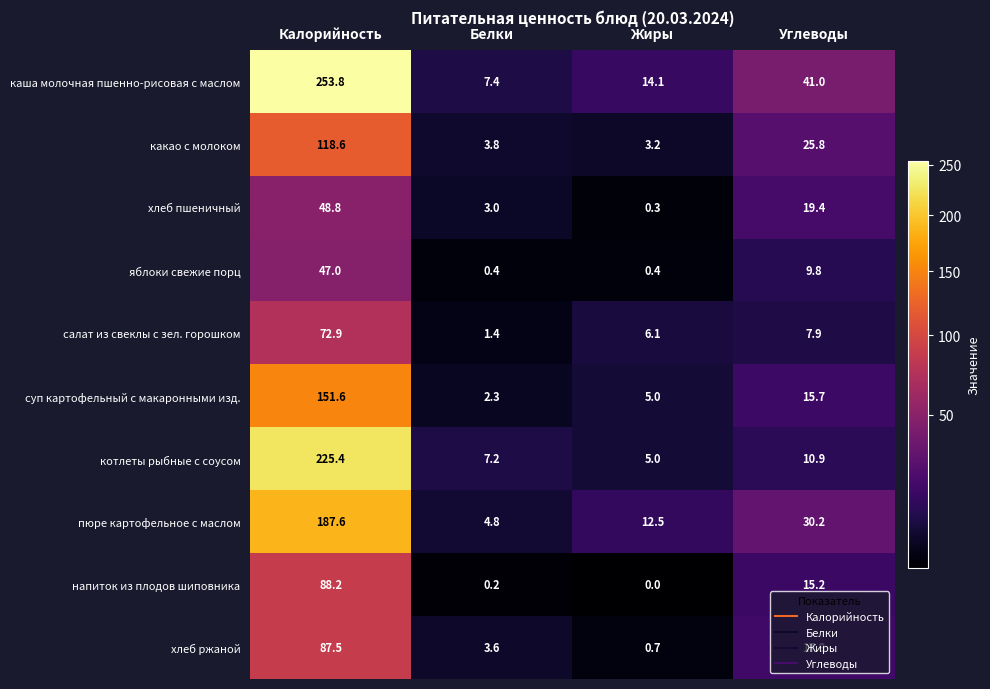

What is the sum of the суп картофельный с макаронными изд. values at Углеводы and Жиры?

20.7